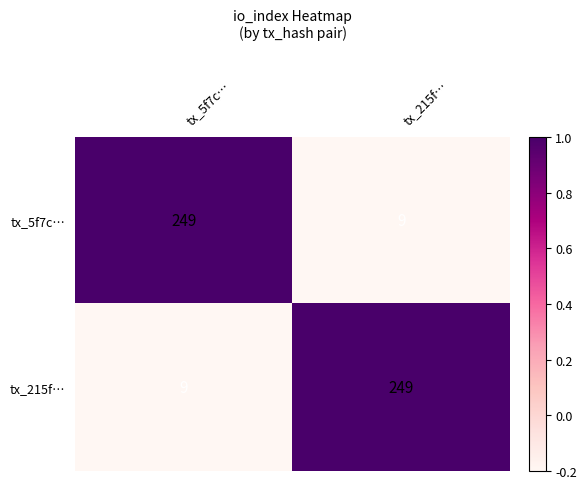

Which category has the lowest value in the tx_5f7c… series?

tx_215f…